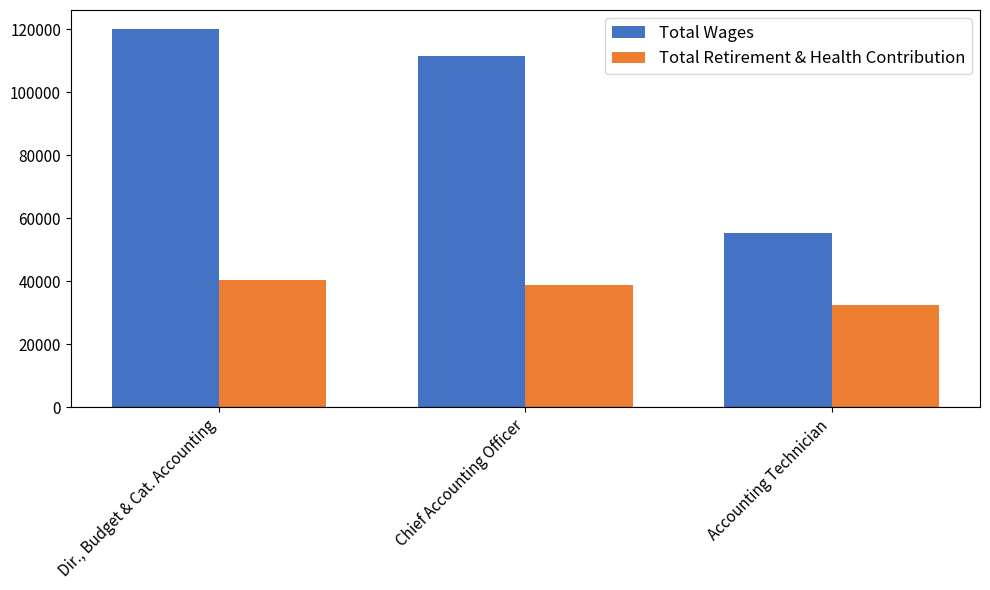

Between Chief Accounting Officer and Accounting Technician, which series saw the biggest shift?

Total Wages